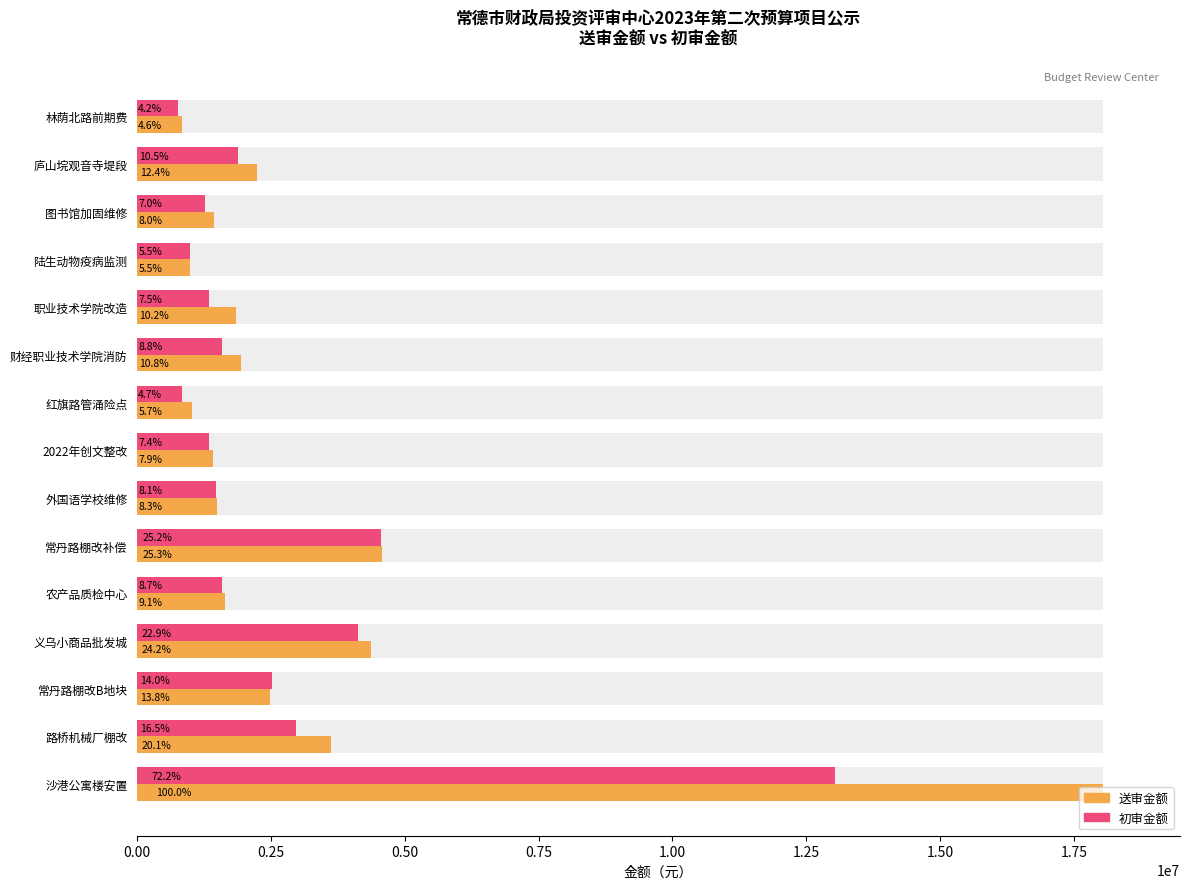

What are all the series names shown in the legend?

送审金额, 初审金额